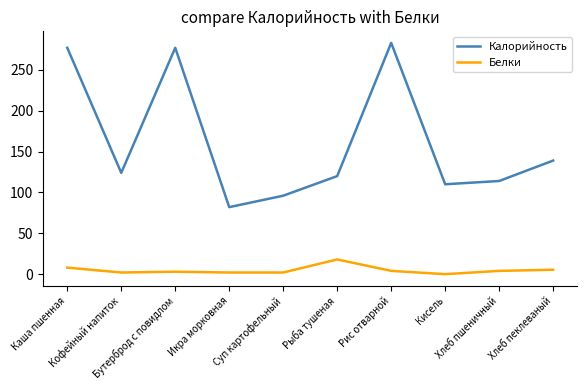

Rank the series by their average value, from lowest to highest.

Белки, Калорийность